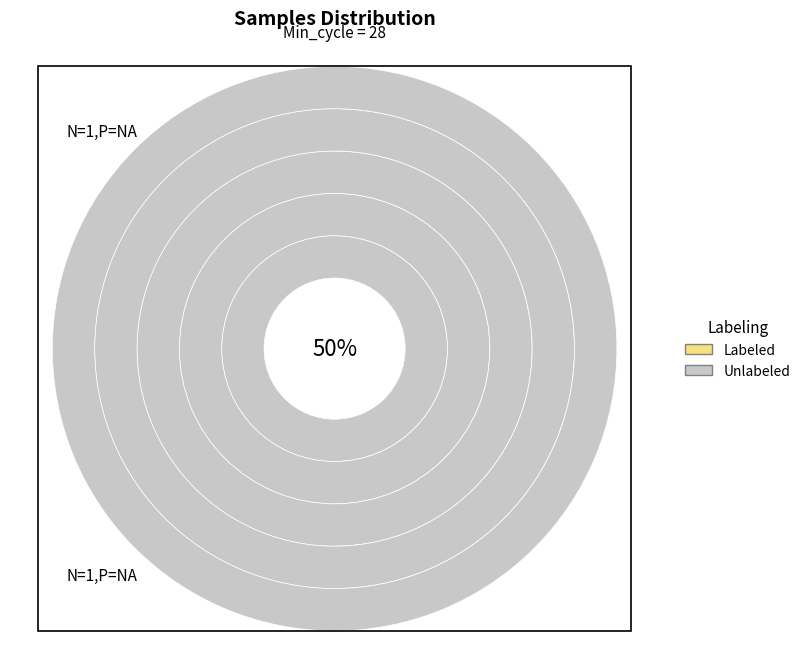

To the nearest percent, what portion does 5 represent?

10%